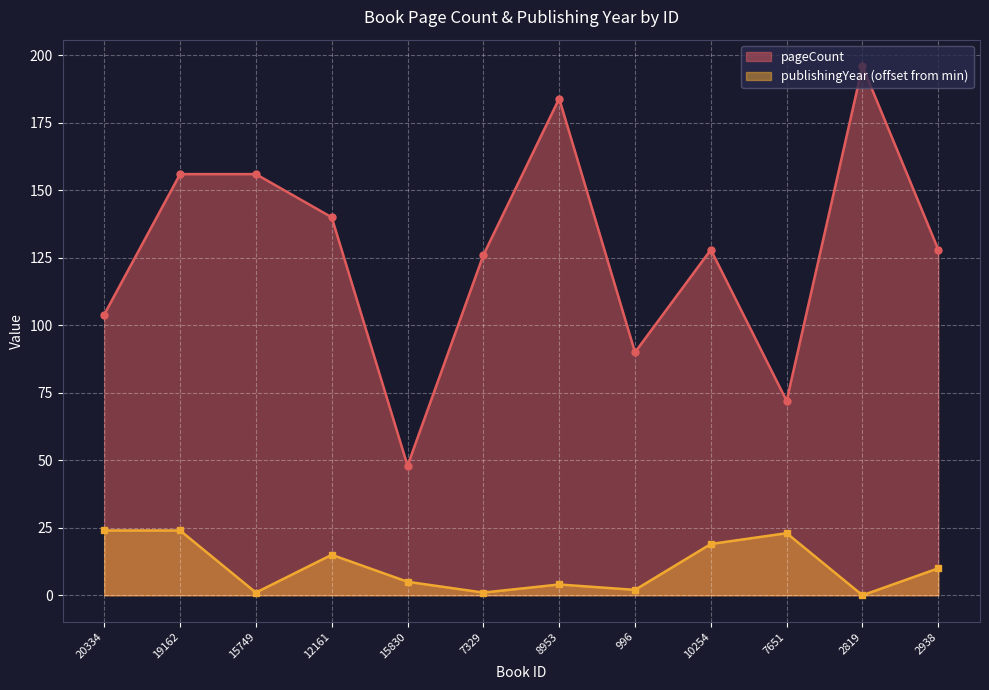

At which label does pageCount reach its peak?

2819